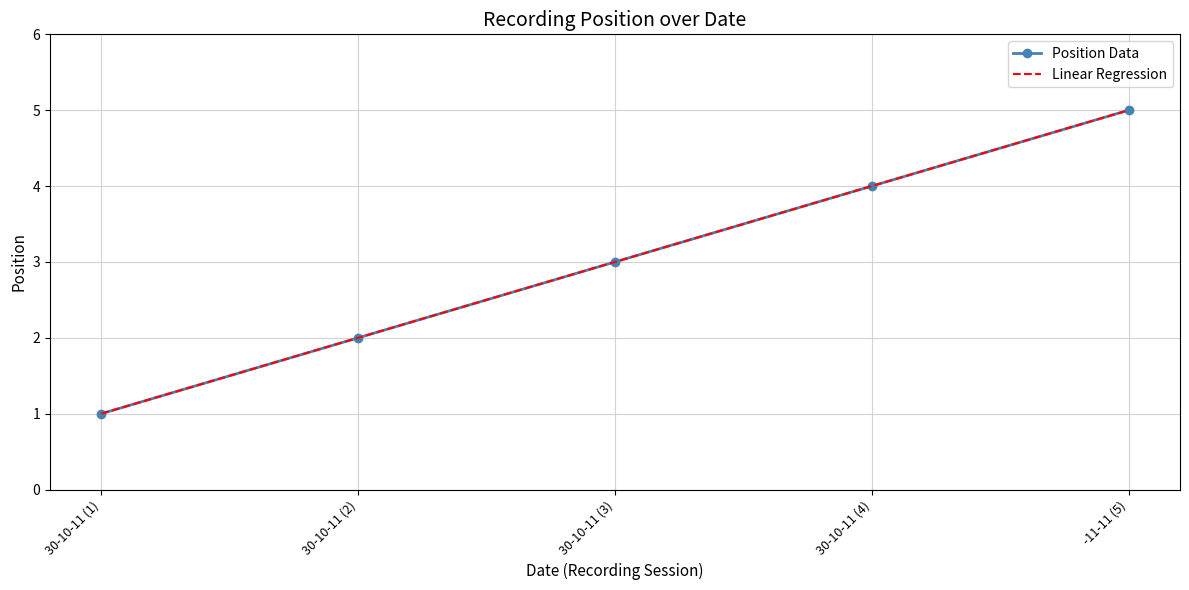

What position from the right is 30-10-11 (2)?

4